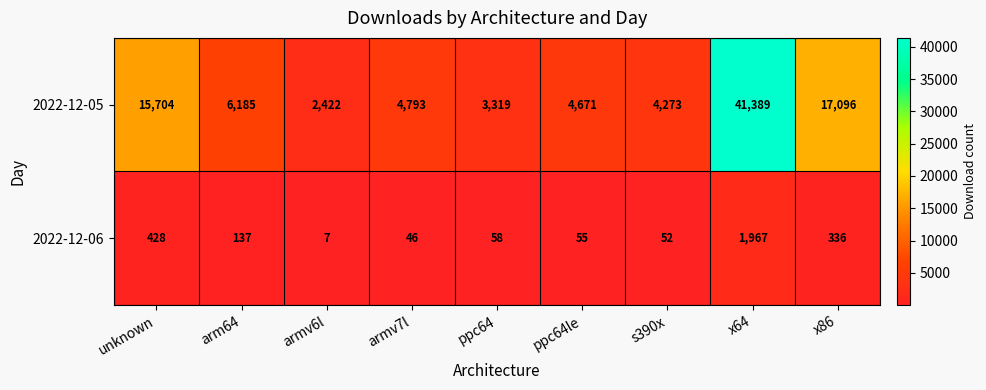

List the series in order of their overall mean, lowest first.

2022-12-06, 2022-12-05